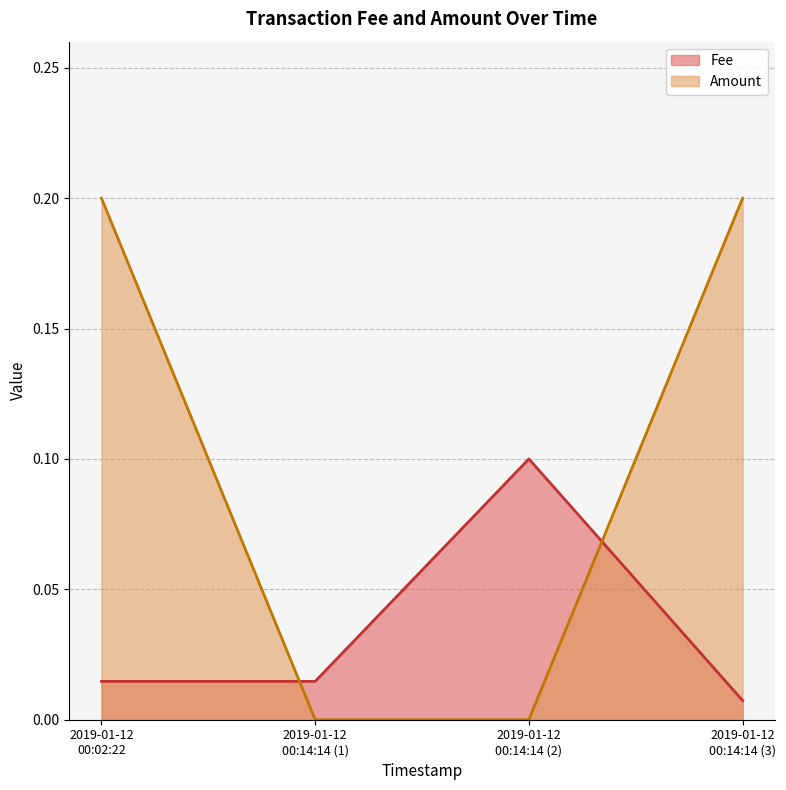

Between 2019-01-12 00:02:22 and 2019-01-12 00:14:14, which series saw the biggest shift?

Amount